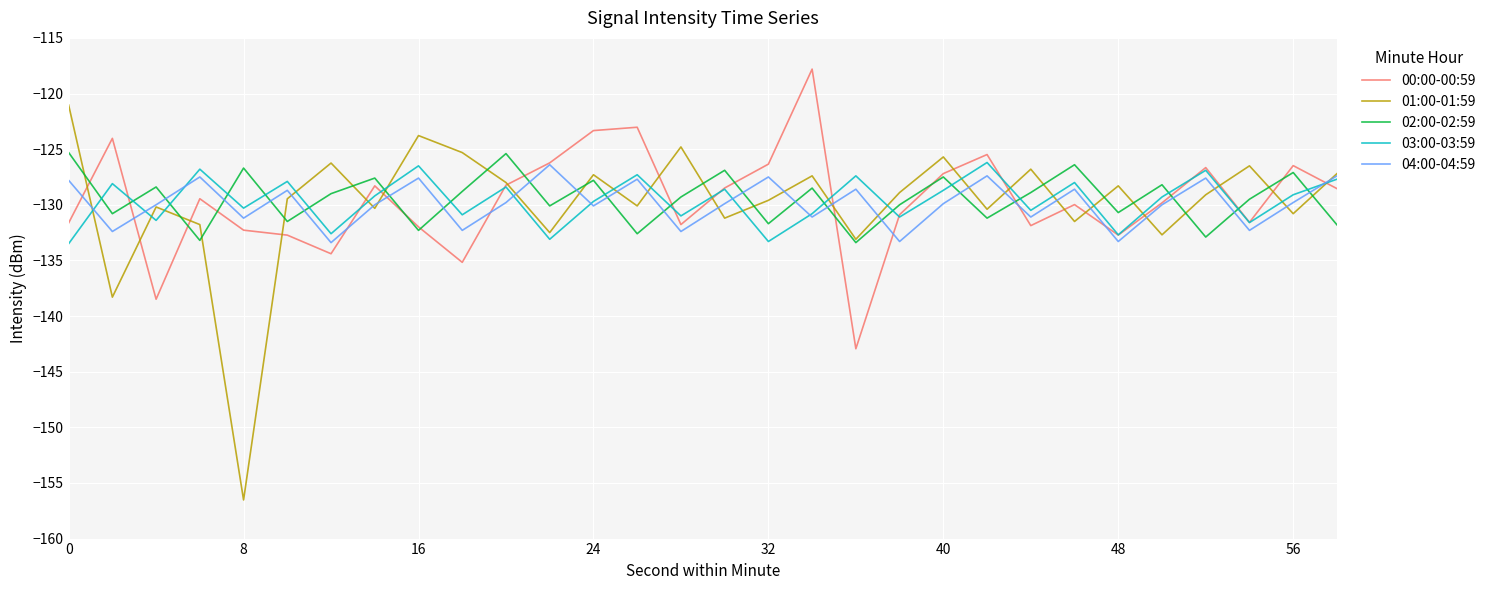

How many interior local valleys does the 03:00-03:59 series have?

11